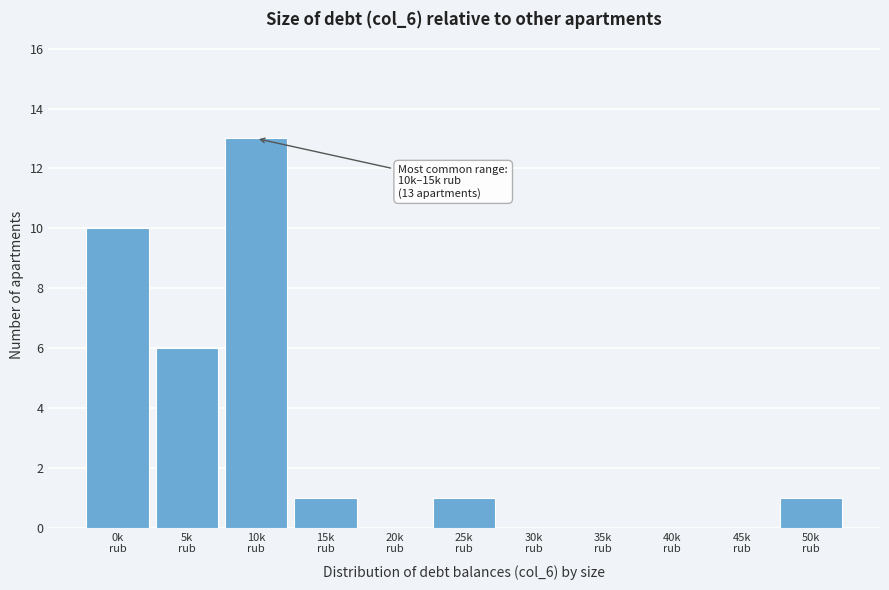

What is the sum of all values?

32